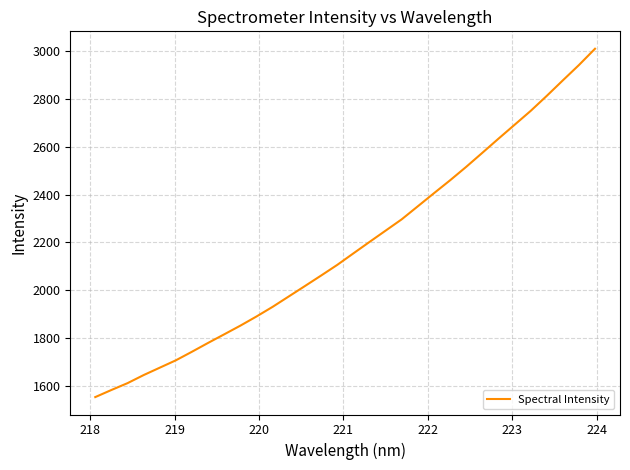

Does the chart display data point markers on the line(s)?

No